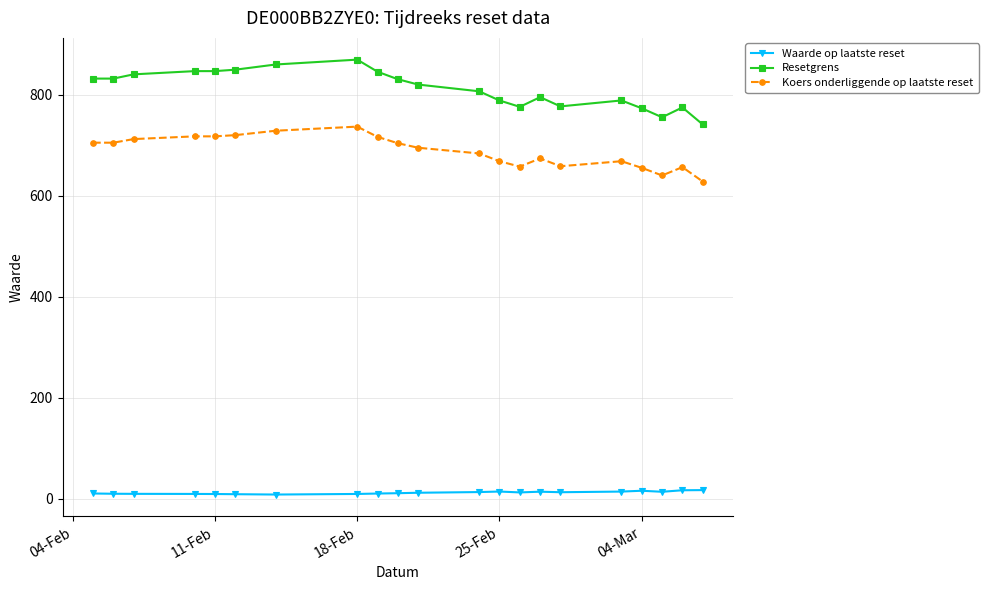

Which series has the largest range (max minus min)?

Resetgrens